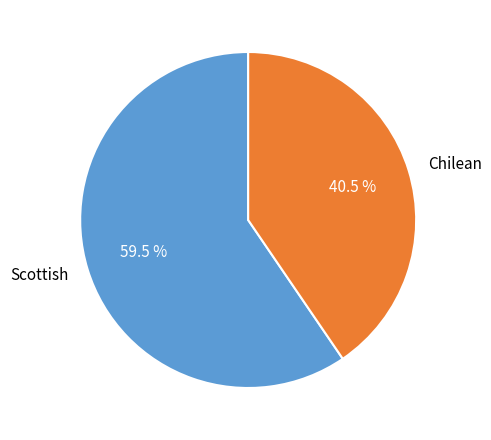

Which slice represents more than half of the pie?

Scottish